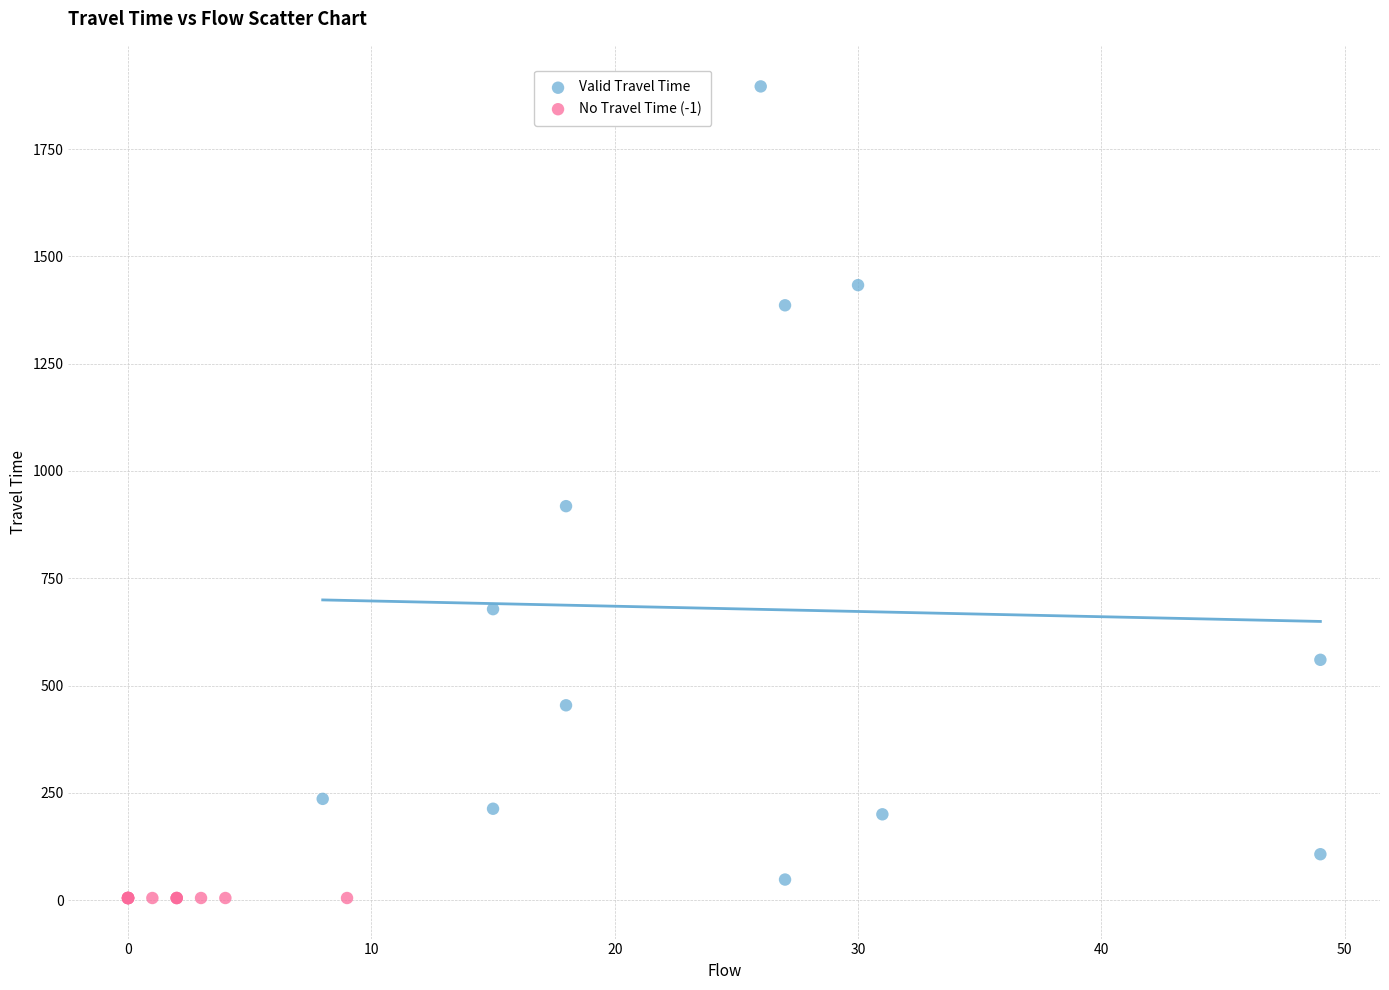

Which series reaches the maximum Y coordinate?

Valid Travel Time